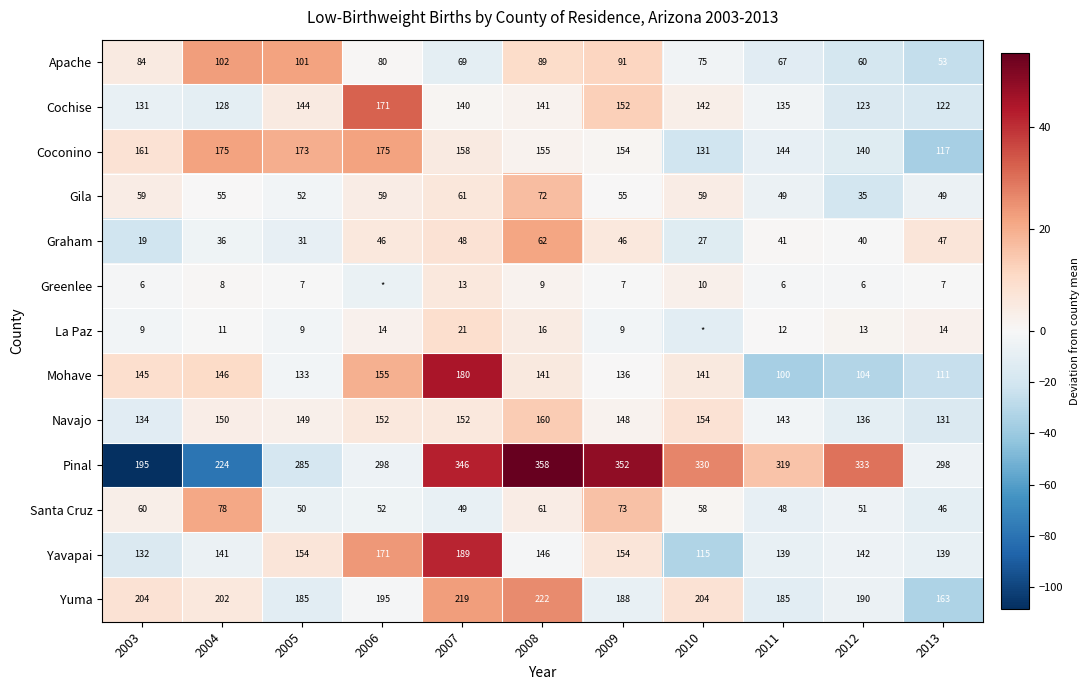

The Cochise series shows 49.3 at 2006. True or false?

False